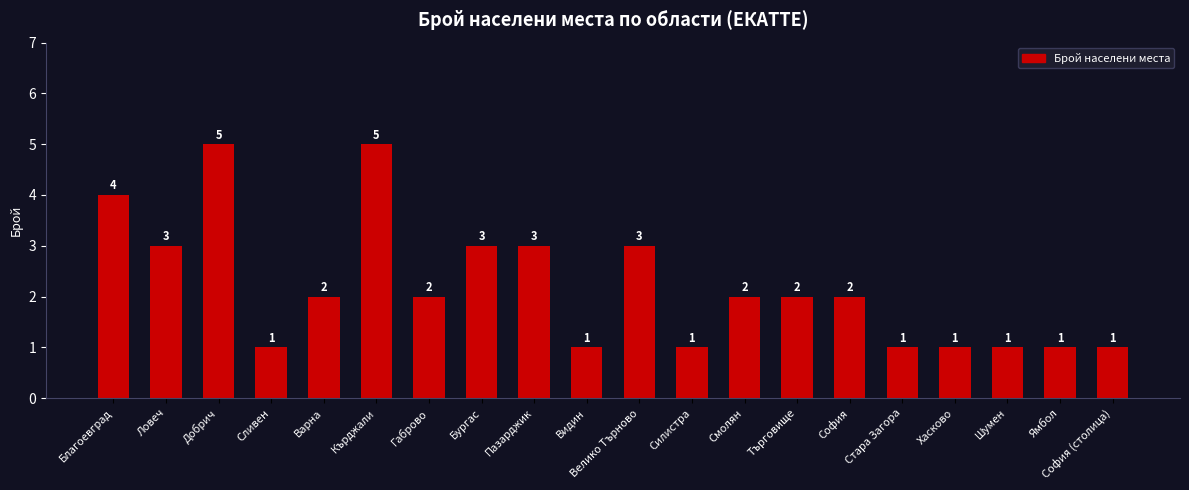

What is the value of the 13th bar from the left?

2